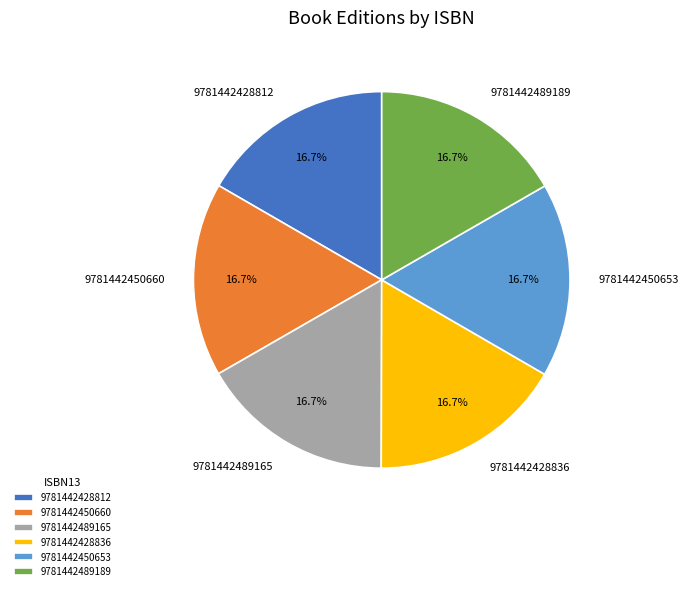

Does 9781442428836 represent more than half of the total?

No